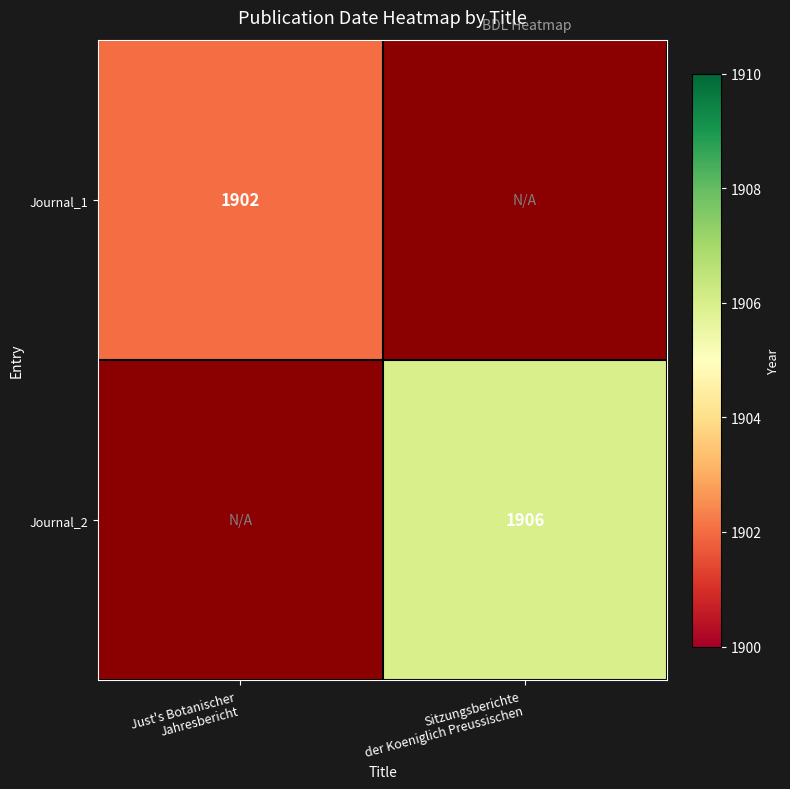

Where is Journal_1 nearest to the value 1902?

Just's Botanischer Jahresbericht